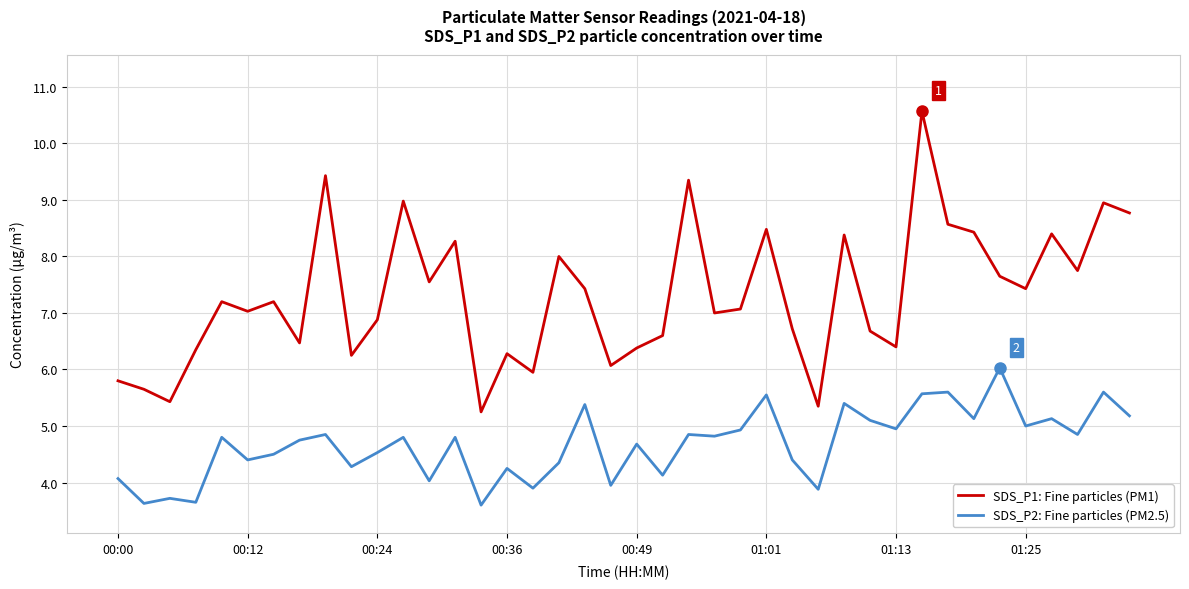

What is the sum of all SDS_P2: Fine particles (PM2.5) values?

187.0